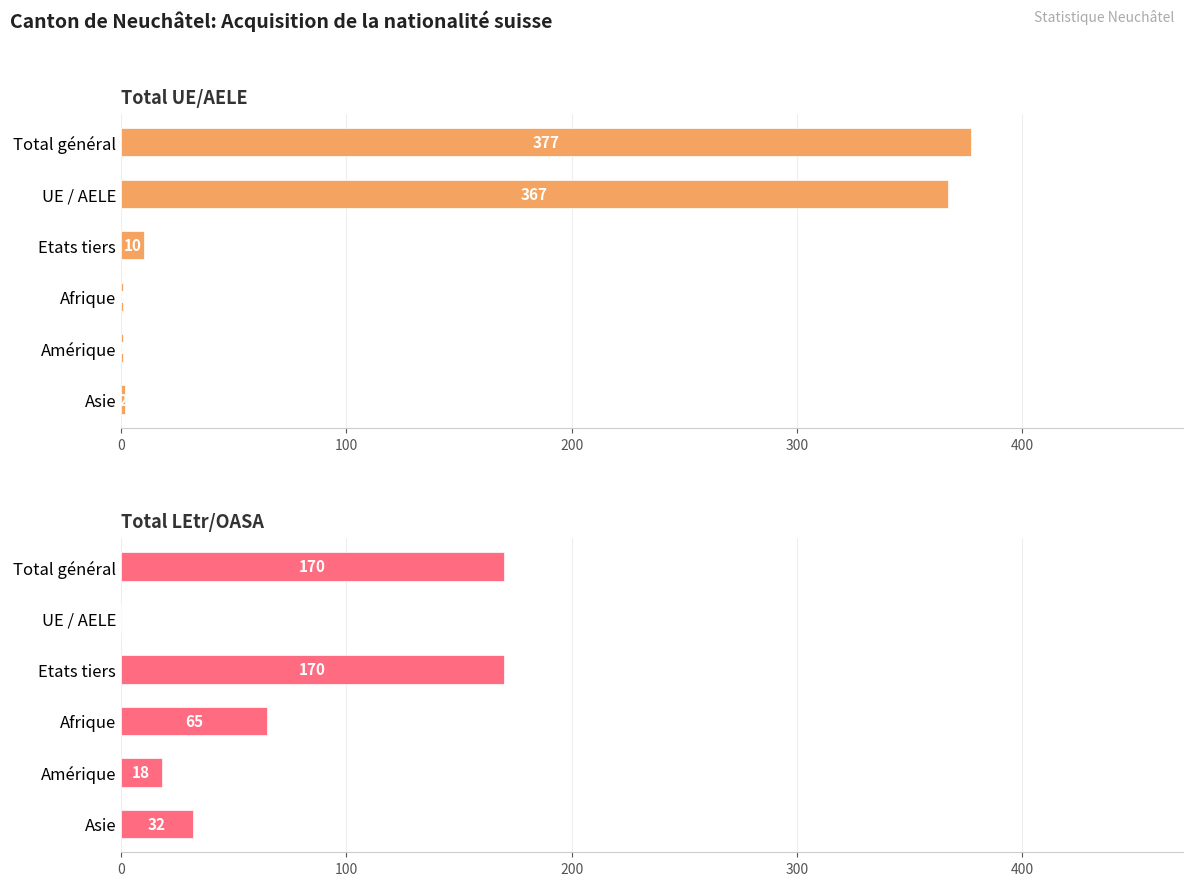

What is the highest value of the Total UE/AELE series?

377